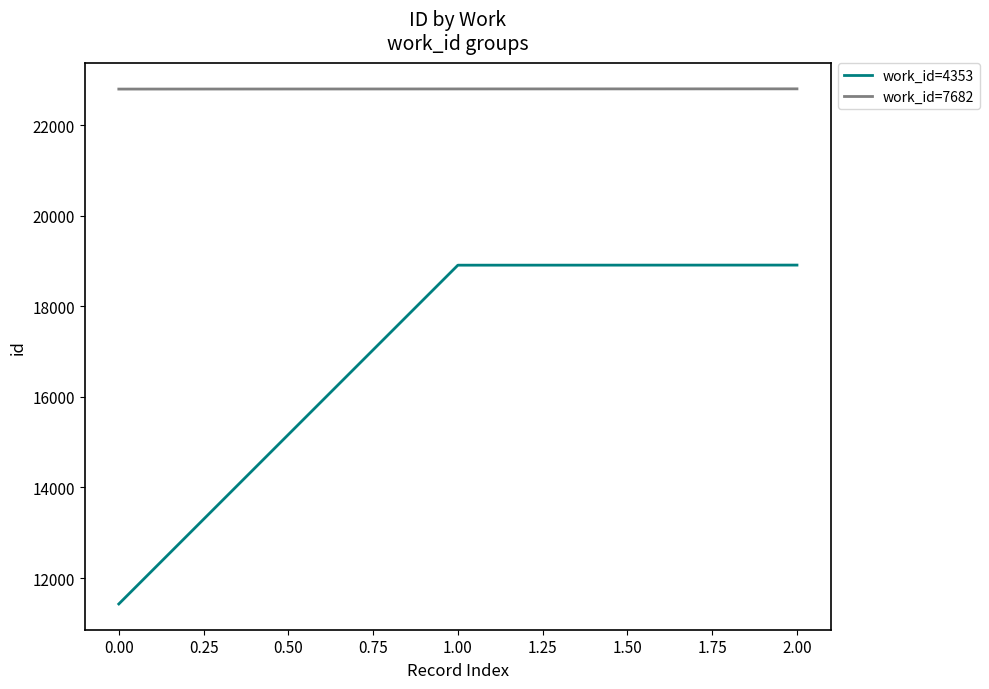

What is the approximate value of work_id=4353 at 0.00?

11429